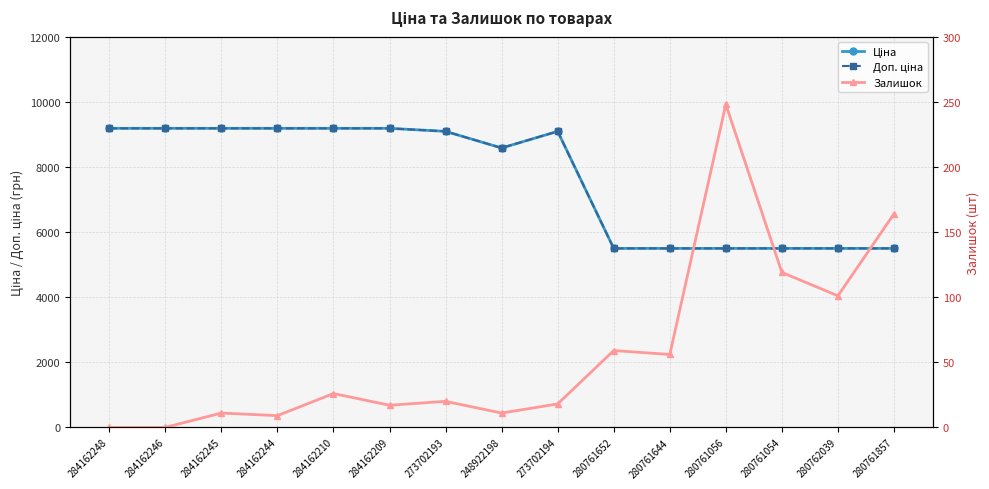

What is the approximate value of Залишок at 280761652?

59.0